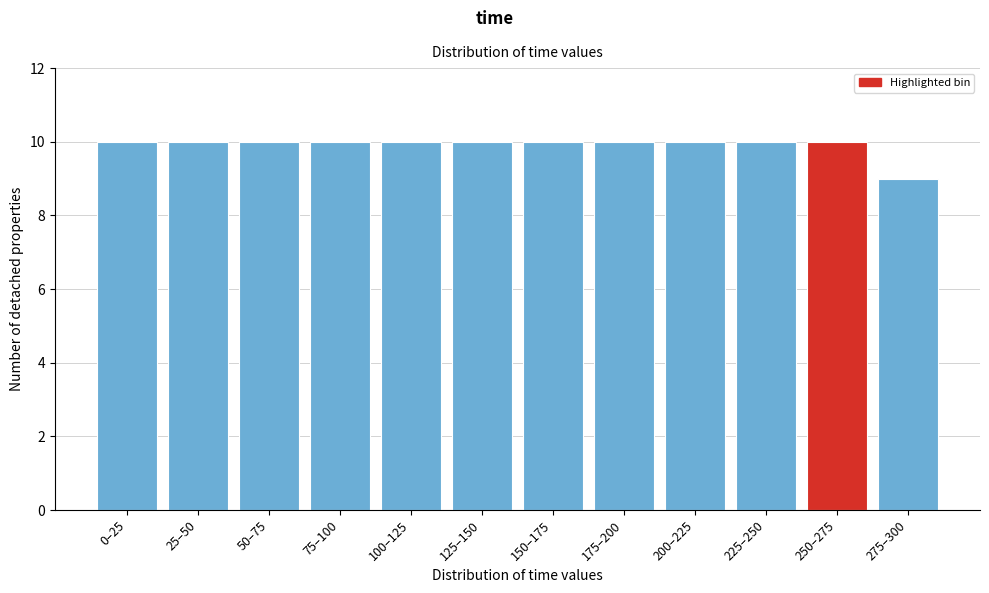

Reading right to left, list all the values displayed in this chart.

9	10	10	10	10	10	10	10	10	10	10	10